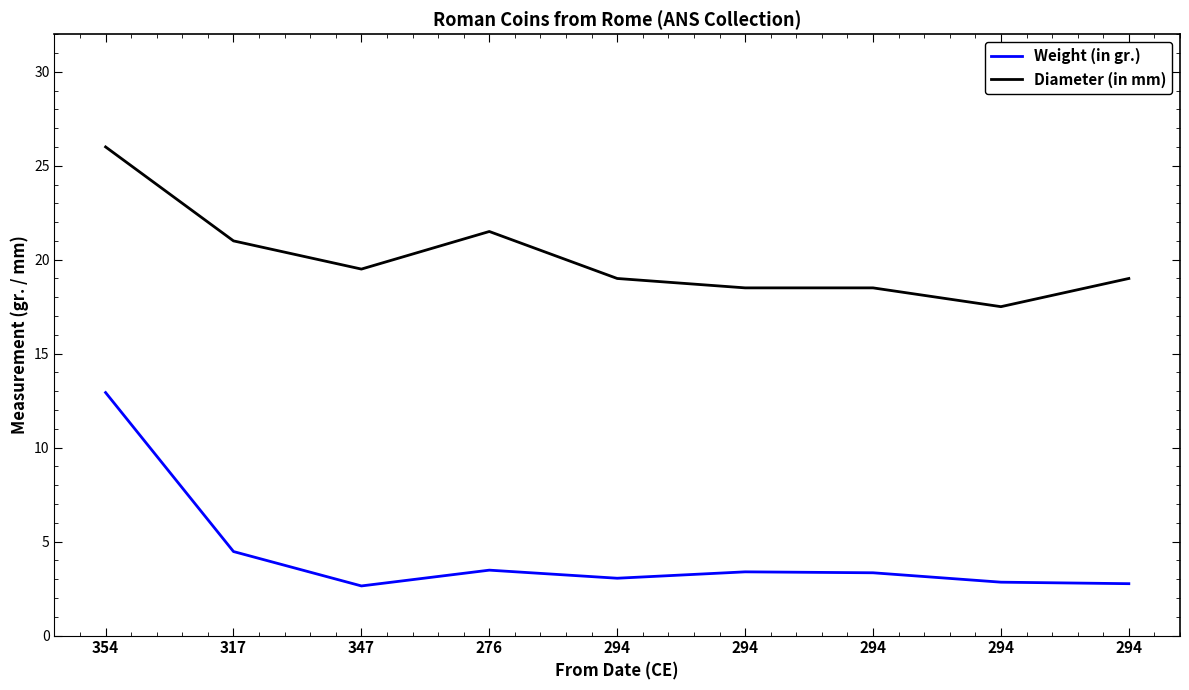

True or false: Diameter (in mm) and Weight (in gr.) intersect in this chart.

False